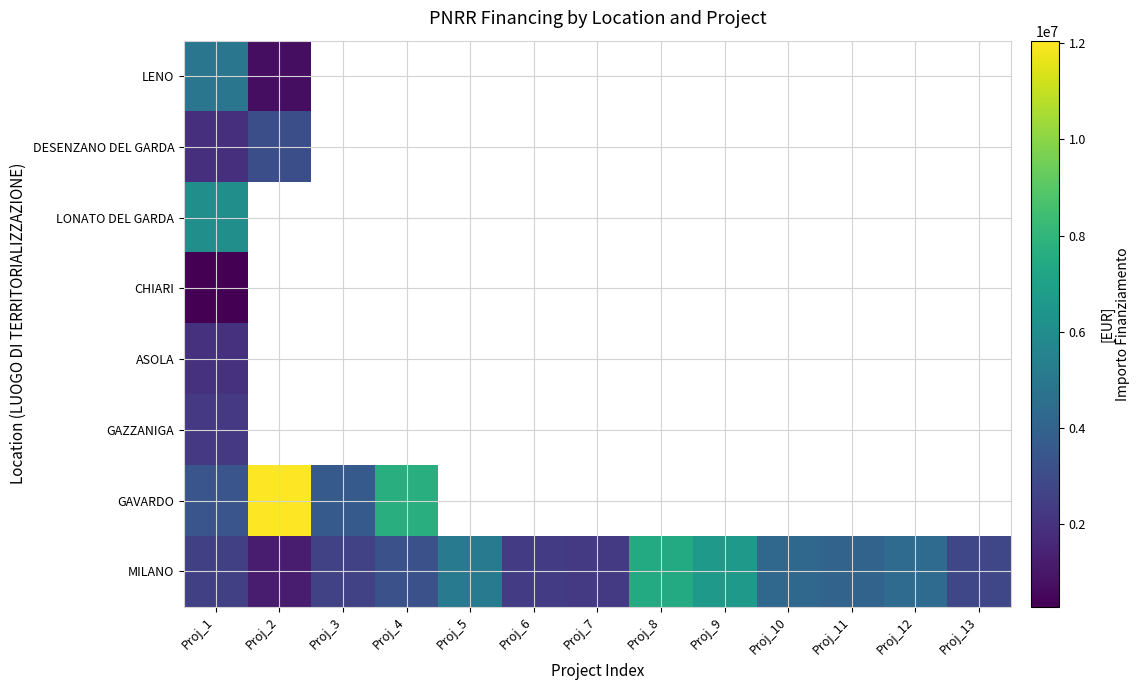

What is the minimum value shown in the chart?

270000.0